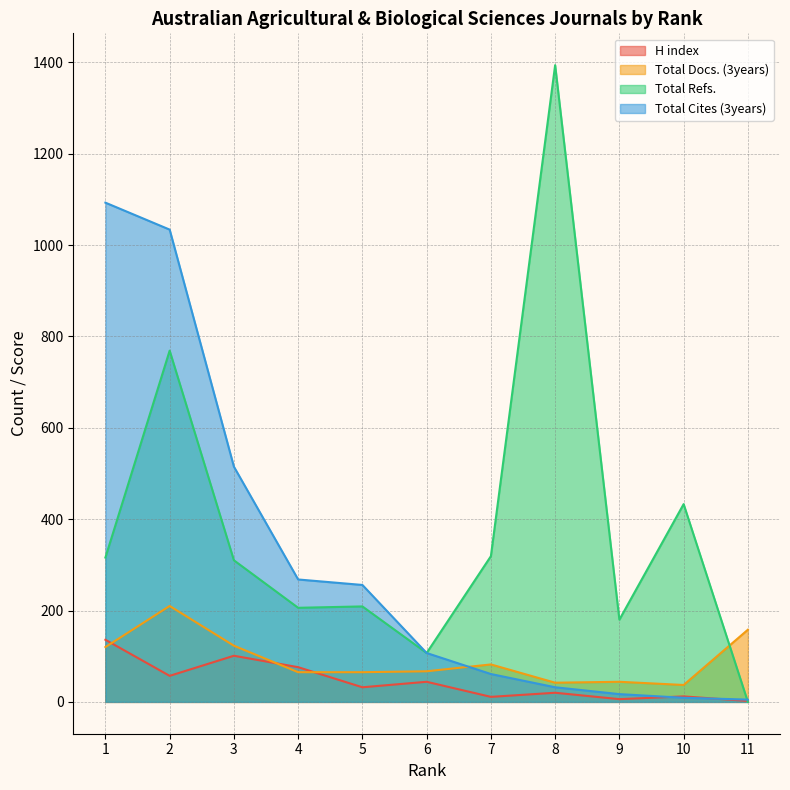

Reading left to right, list all the values displayed in this chart.

H index: 1=136	2=57	3=101	4=76	5=32	6=44	7=11	8=20	9=6	10=12	11=2
Total Docs. (3years): 1=120	2=210	3=123	4=65	5=65	6=67	7=82	8=42	9=44	10=37	11=158
Total Refs.: 1=316	2=769	3=310	4=206	5=209	6=107	7=319	8=1394	9=180	10=433	11=0
Total Cites (3years): 1=1093	2=1034	3=515	4=268	5=256	6=107	7=61	8=32	9=17	10=9	11=5